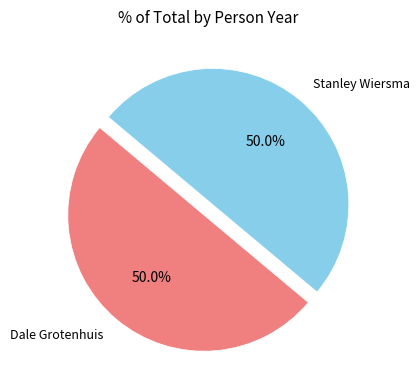

Combined, do Stanley Wiersma and Dale Grotenhuis account for over 50%?

Yes